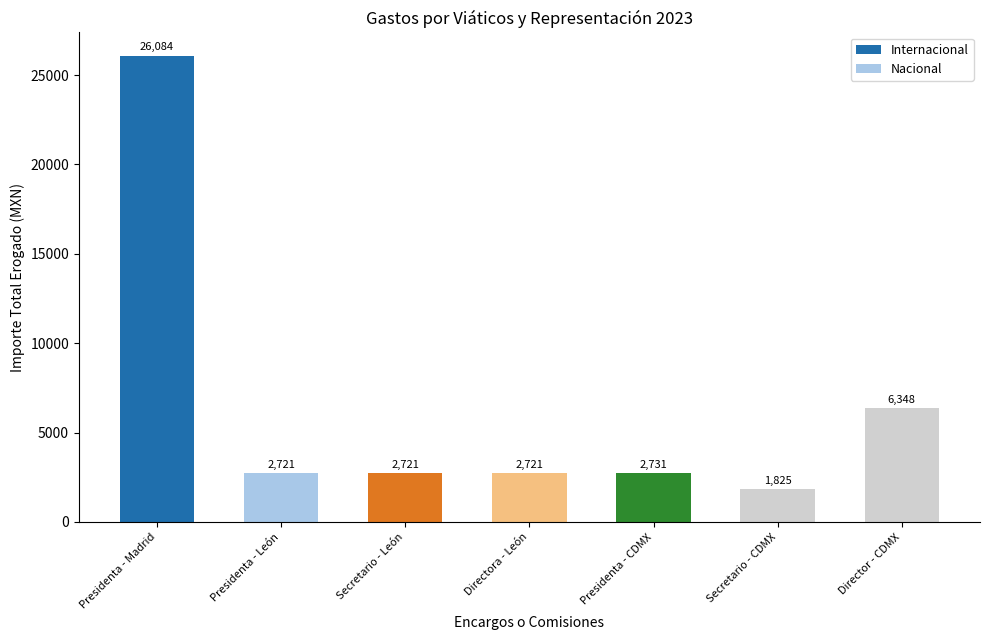

What is the value of the 5th bar from the left?

2731.0